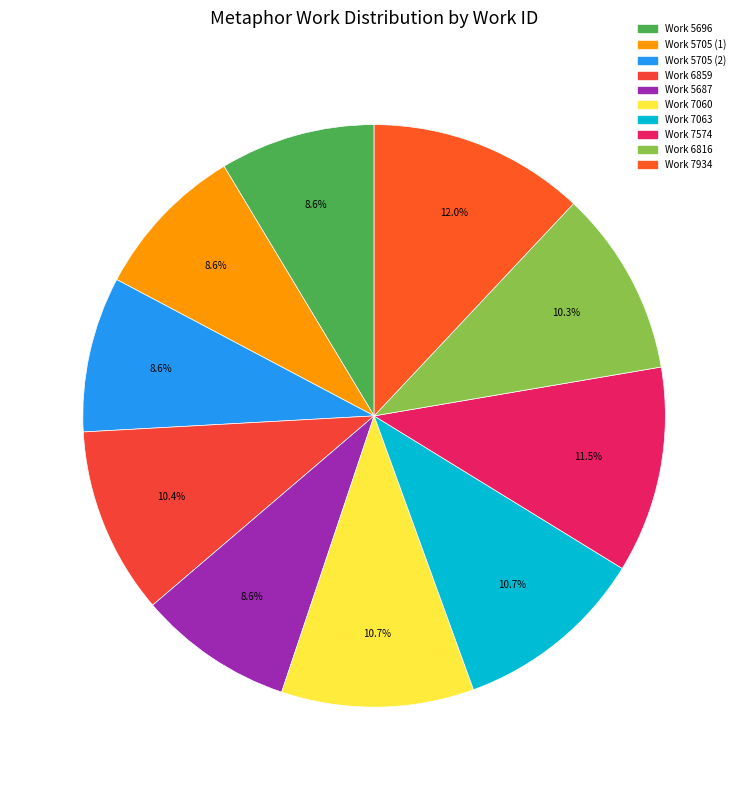

The Work 7063 slice represents 11% of the pie. True or false?

True